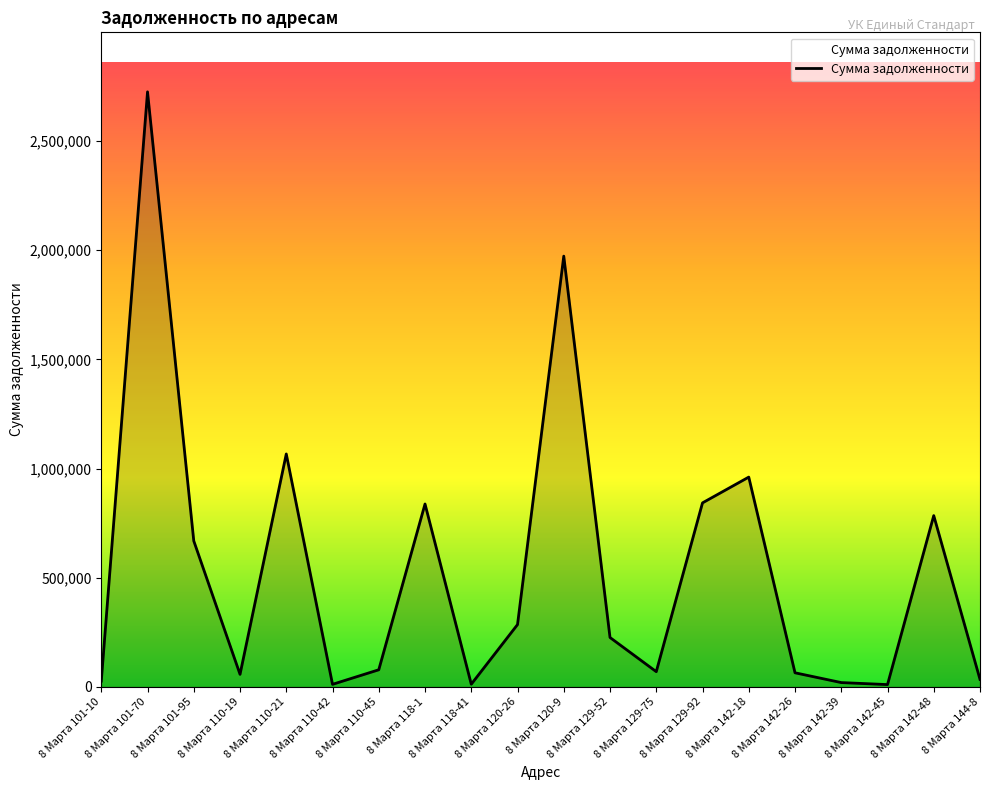

What is the sum of all values?

10757356.9